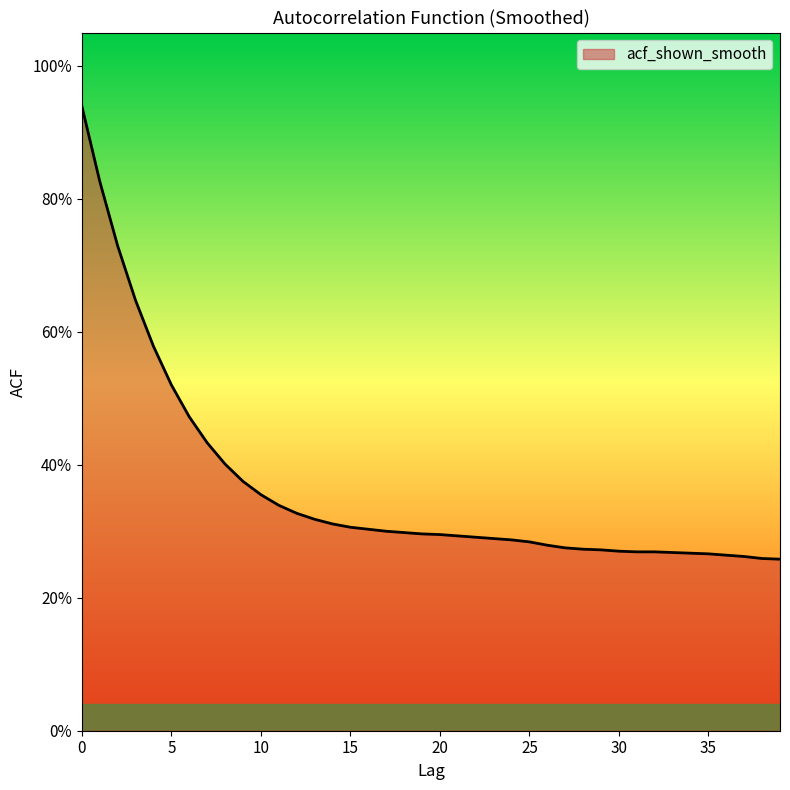

True or false: the data has more than 0 interior local peaks.

False